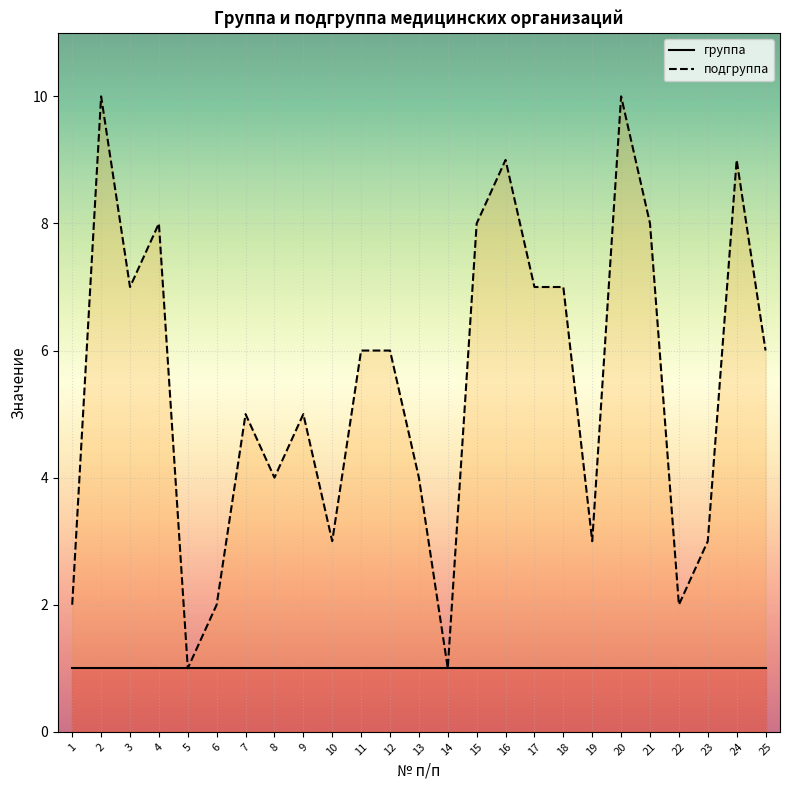

Reading left to right, list all the values displayed in this chart.

2	10	7	8	1	2	5	4	5	3	6	6	4	1	8	9	7	7	3	10	8	2	3	9	6